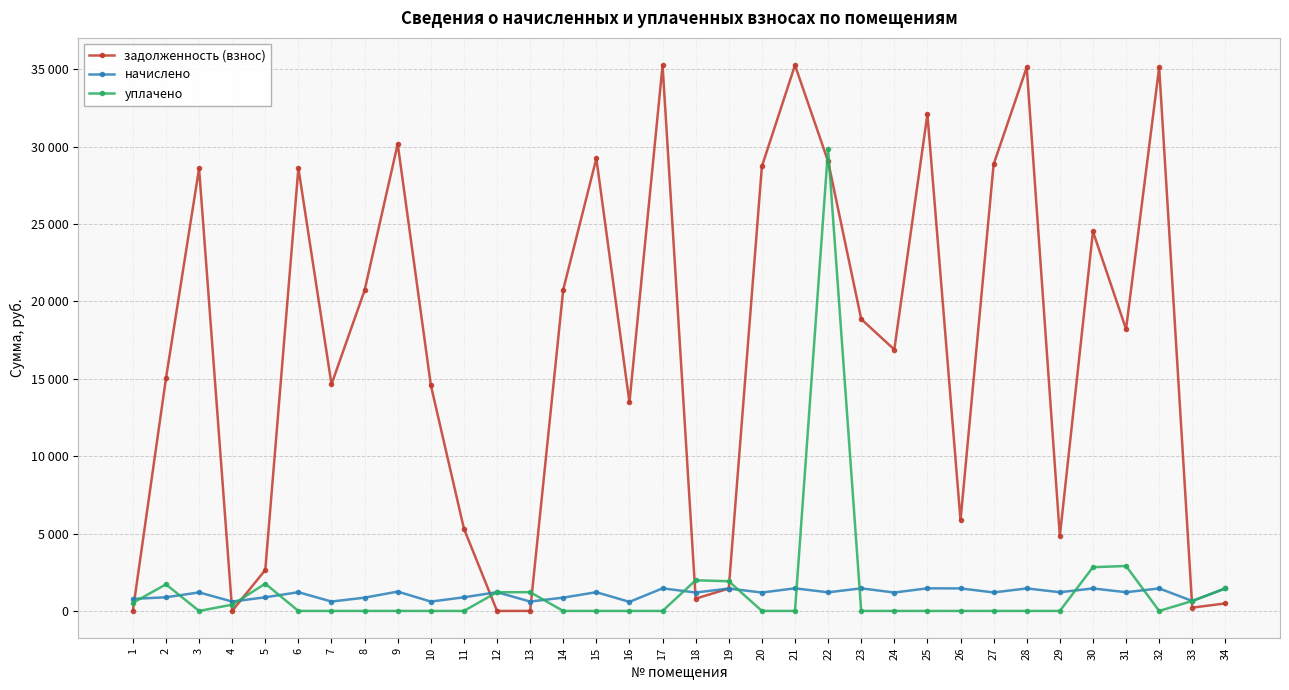

Between 17 and 20, which series saw the biggest shift?

задолженность (взнос)